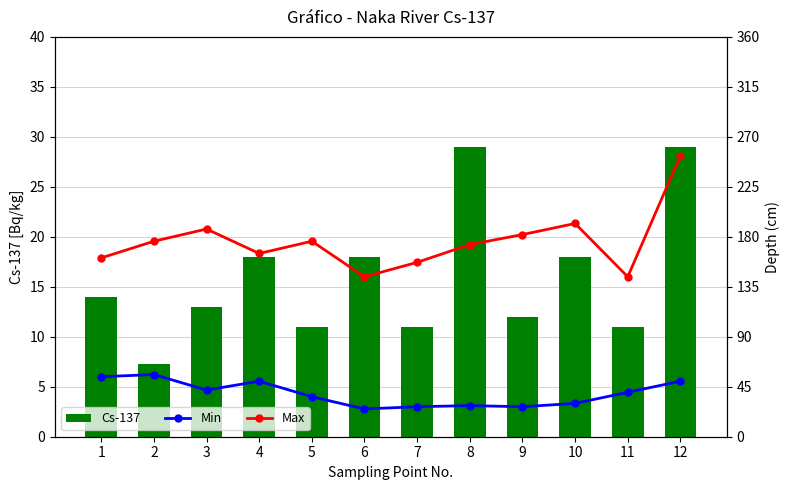

At which label does Max first exceed 176?

3